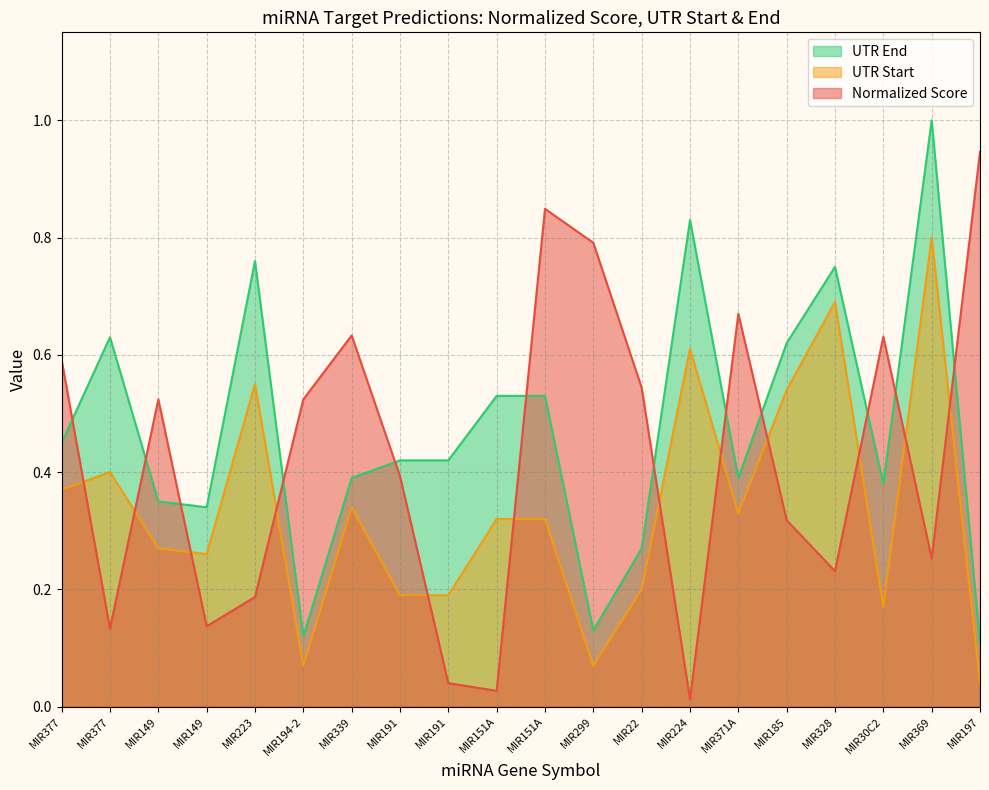

The value of UTR Start at MIR299 is 0.1. True or false?

False